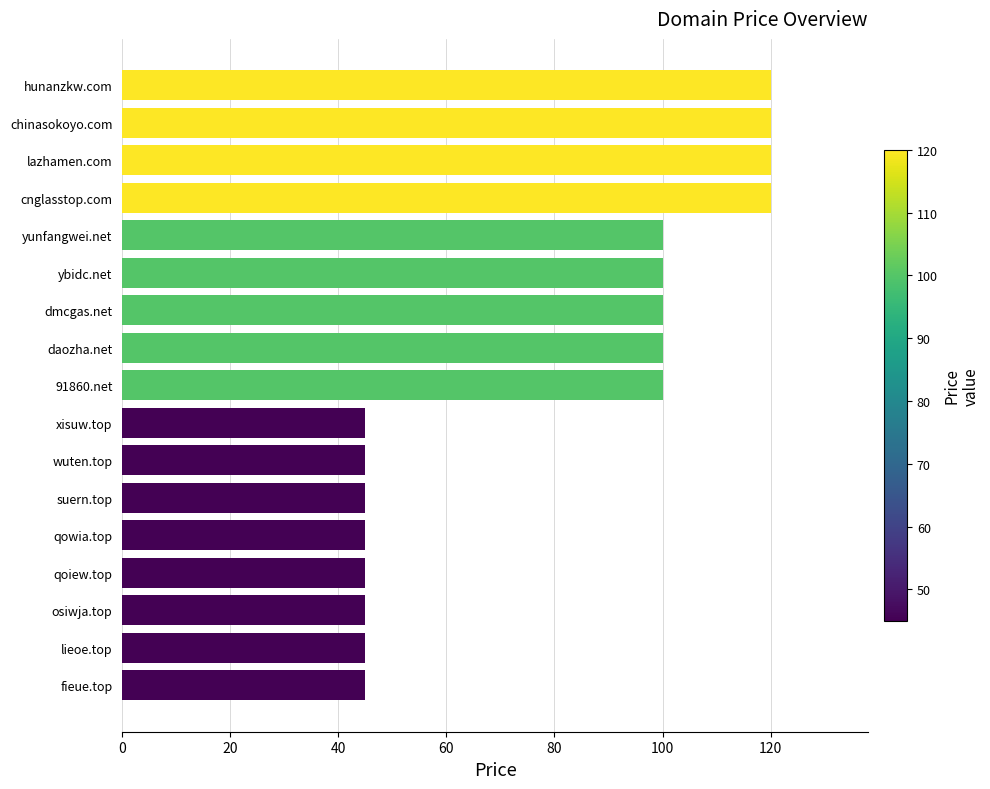

The value at qowia.top is 45. True or false?

True